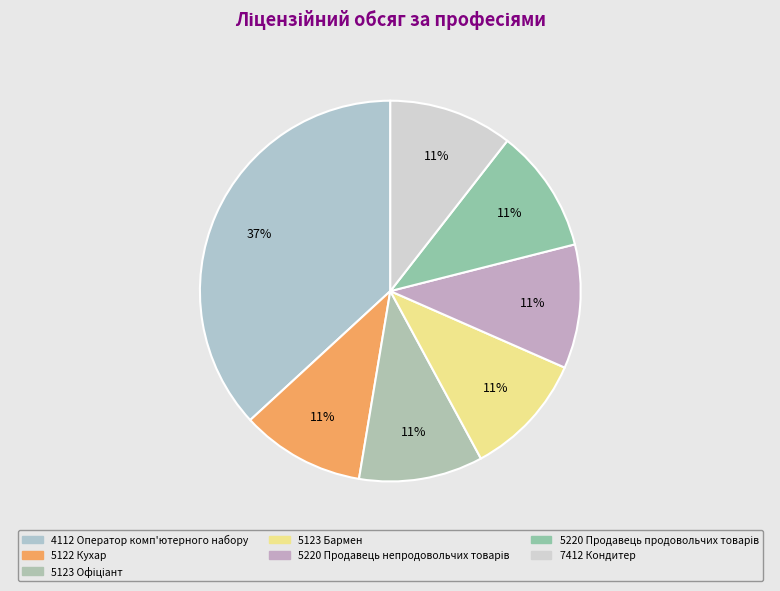

What is the ratio of the value at 7412 Кондитер to the value at 5123 Офіціант?

1.0